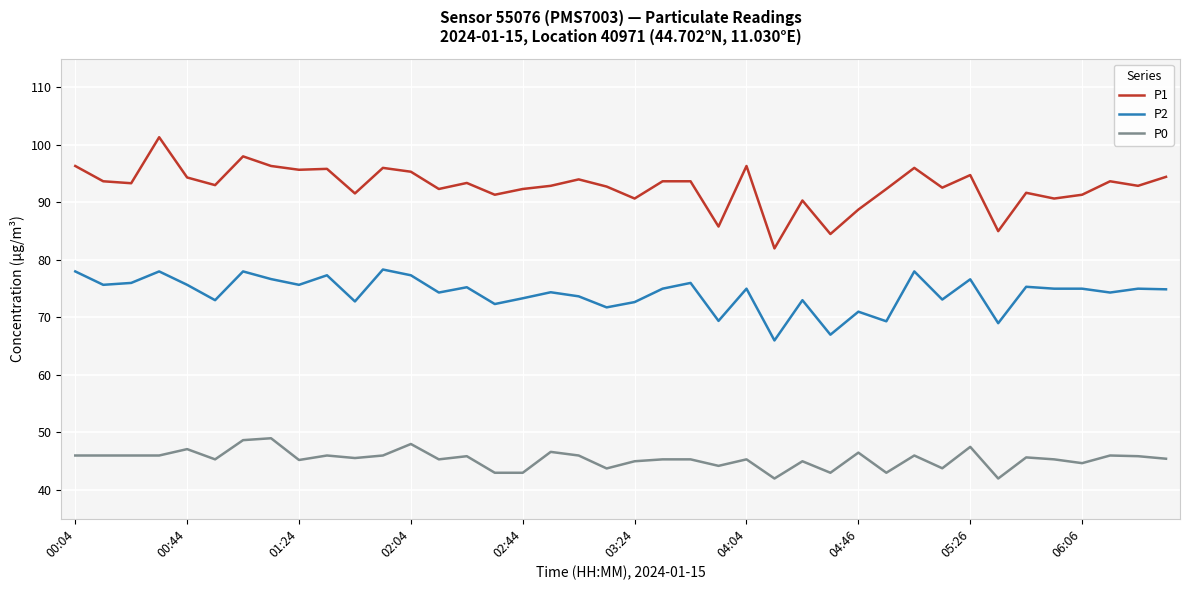

What is the highest value of the P1 series?

101.3